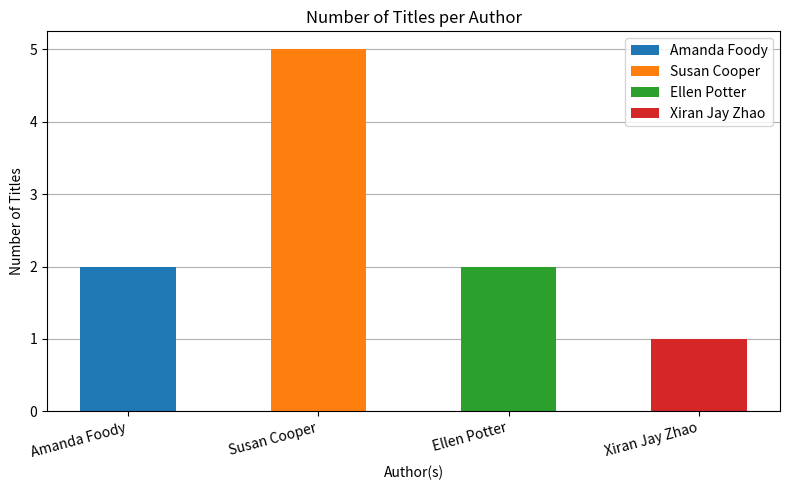

Rank the categories by value from lowest to highest.

Xiran Jay Zhao, Amanda Foody, Ellen Potter, Susan Cooper